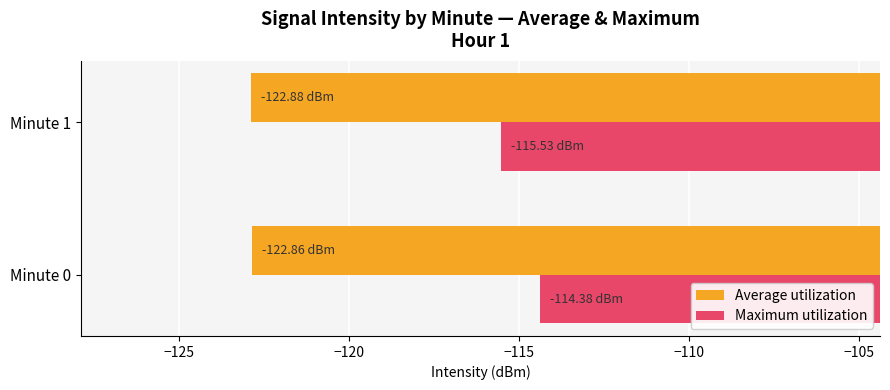

What is the difference between the highest and lowest values at Minute 1?

7.3